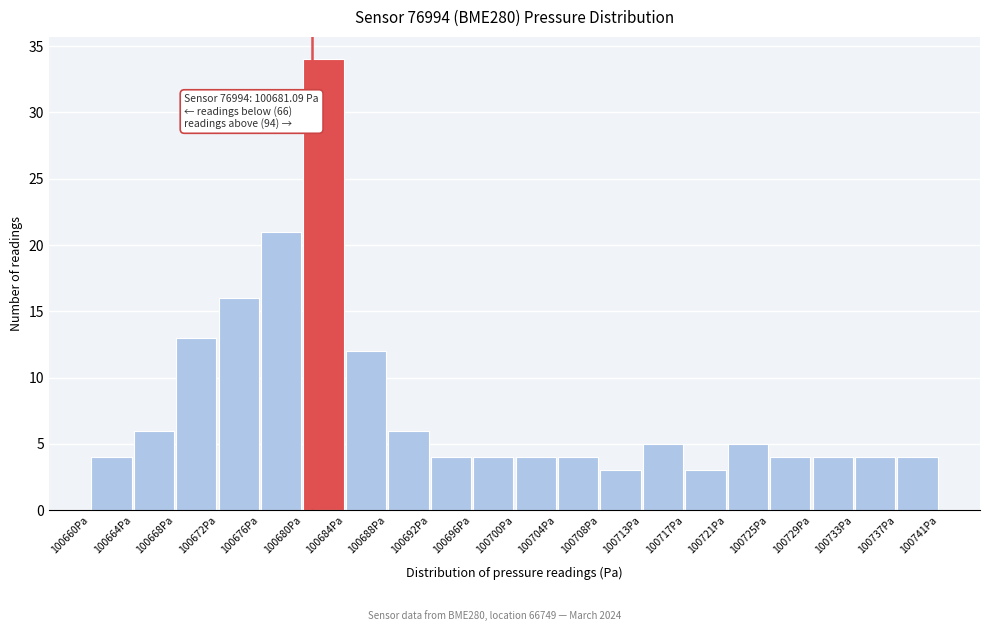

Over which range of the x-axis is the bar tallest?

100680.0 to 100684.0